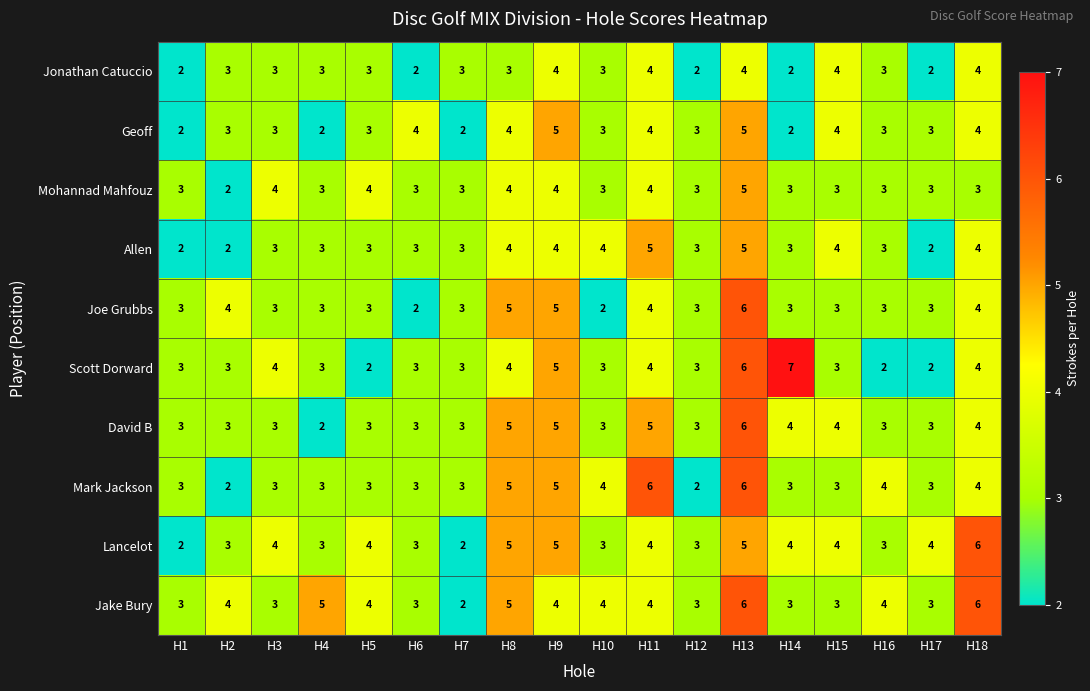

Which series has the largest range (max minus min)?

Scott Dorward